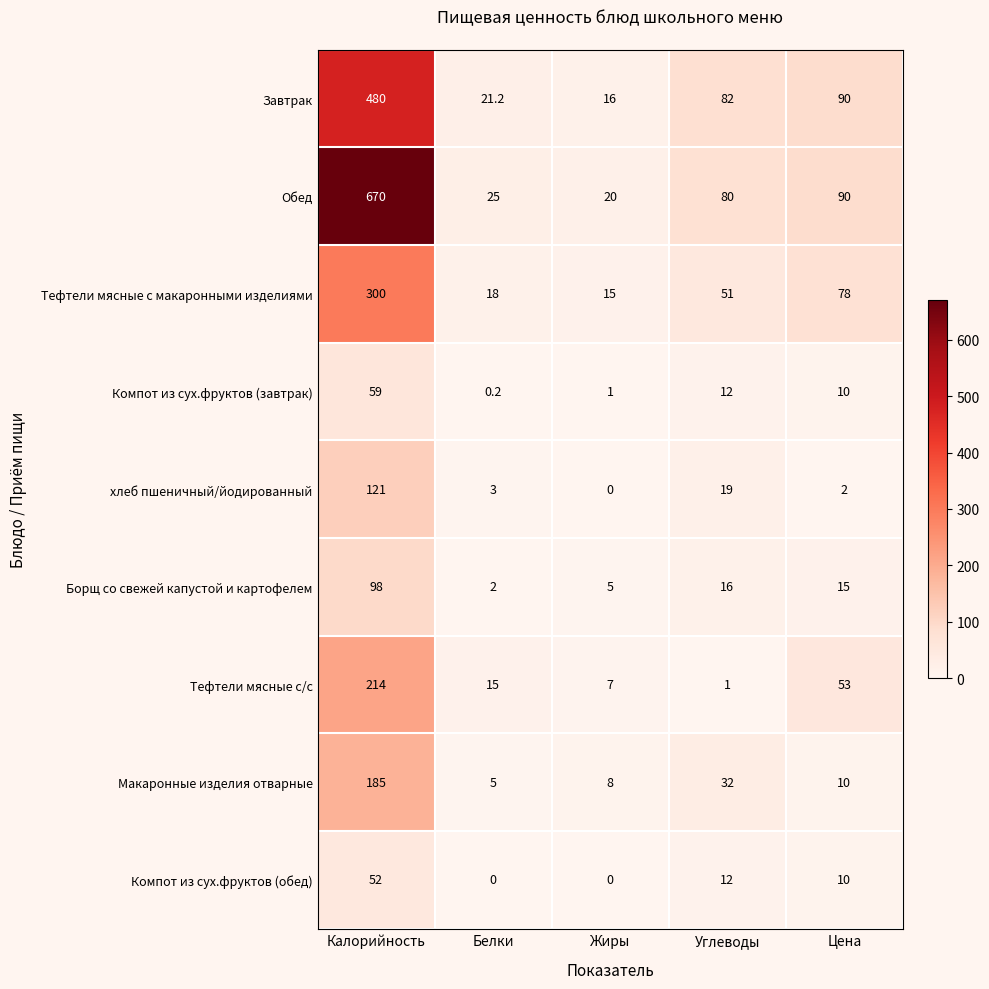

Count the number of data series in this chart.

9